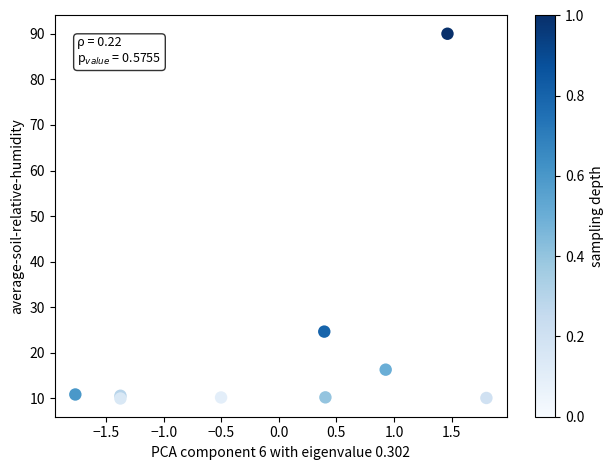

What Y value in the scatter plot is closest to 50?

24.7